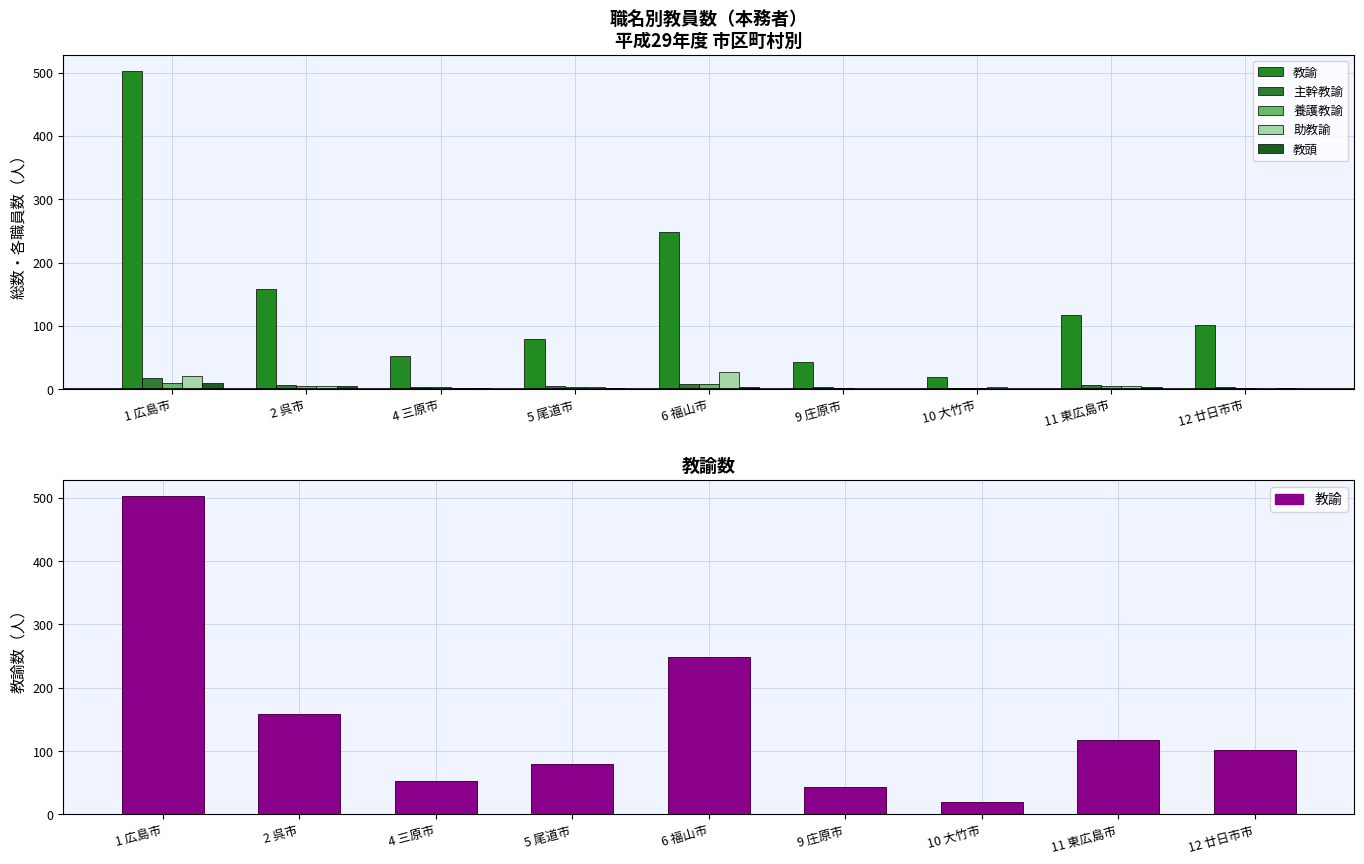

What is the label of the 1st bar from the left?

1 広島市